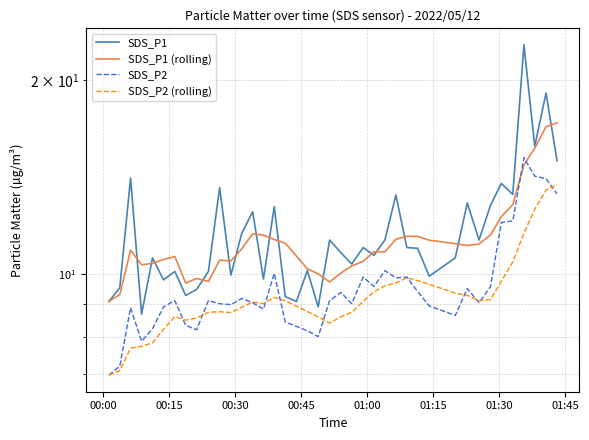

What is the difference between the second highest and second lowest values in the SDS_P2 (rolling) series?

6.4